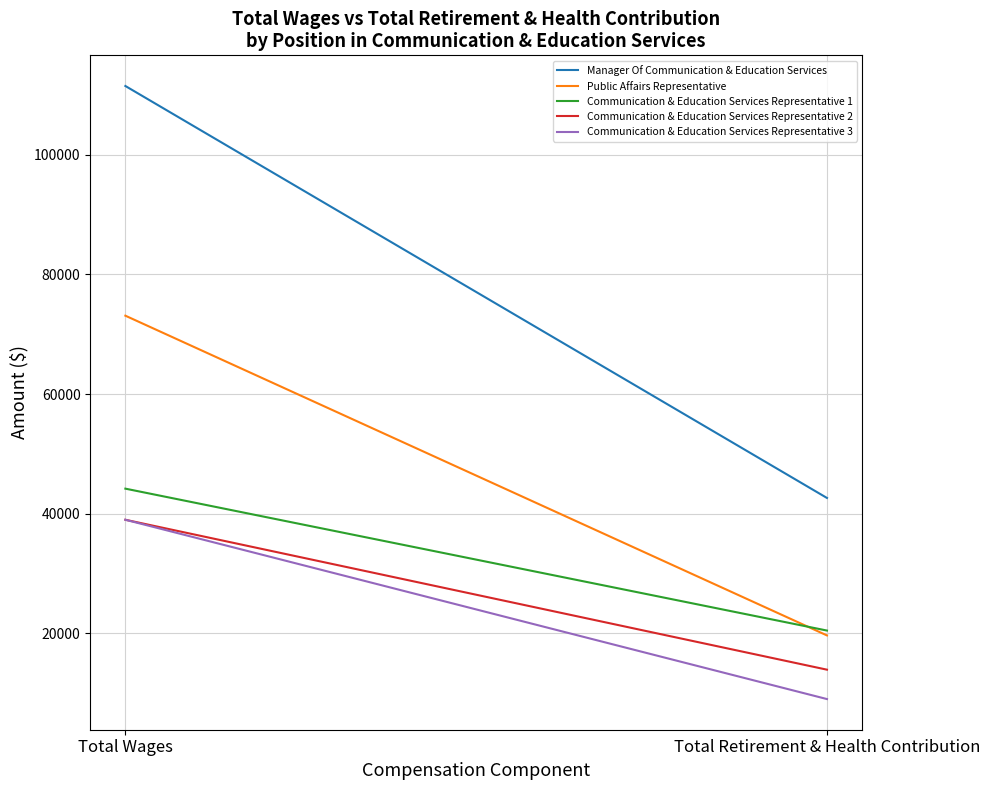

Which series changed the most between Total Wages and Total Retirement & Health Contribution?

Manager Of Communication & Education Services